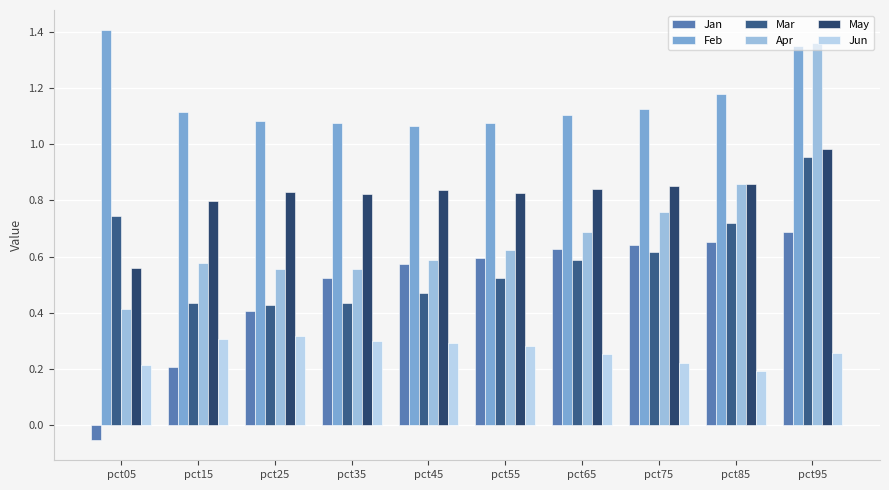

Rank the series at pct65 from lowest to highest value.

Jun, Mar, Jan, Apr, May, Feb